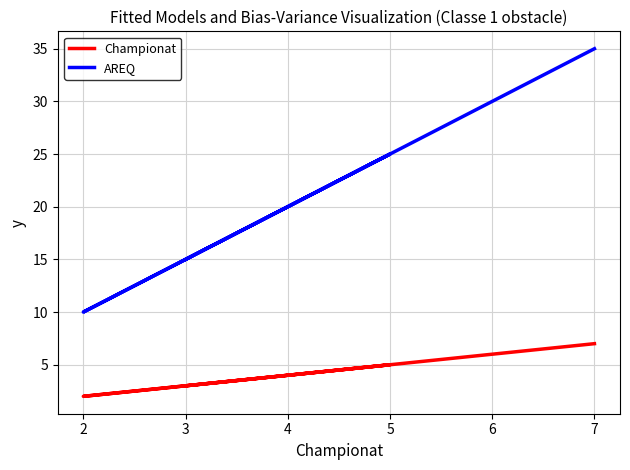

True or false: AREQ and Championat cross at least once.

False